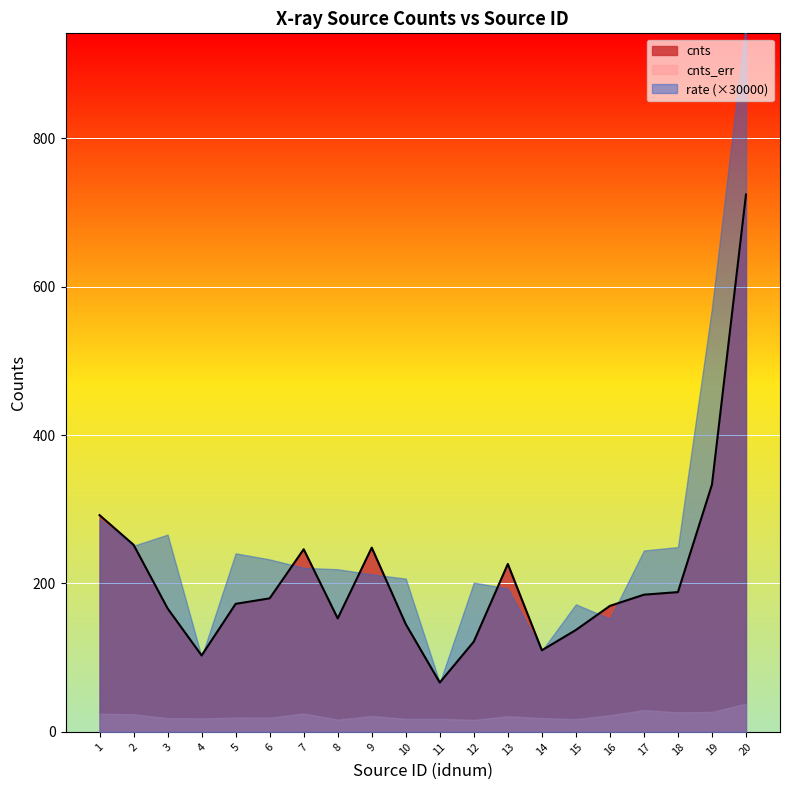

The value of cnts at 15 is 137.3. True or false?

True